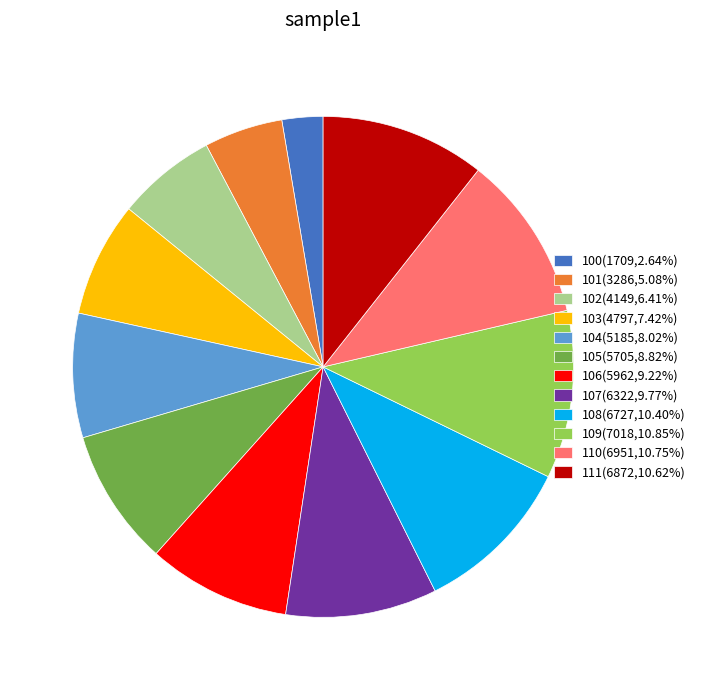

Do 100 and 101 together represent more than half of the pie?

No